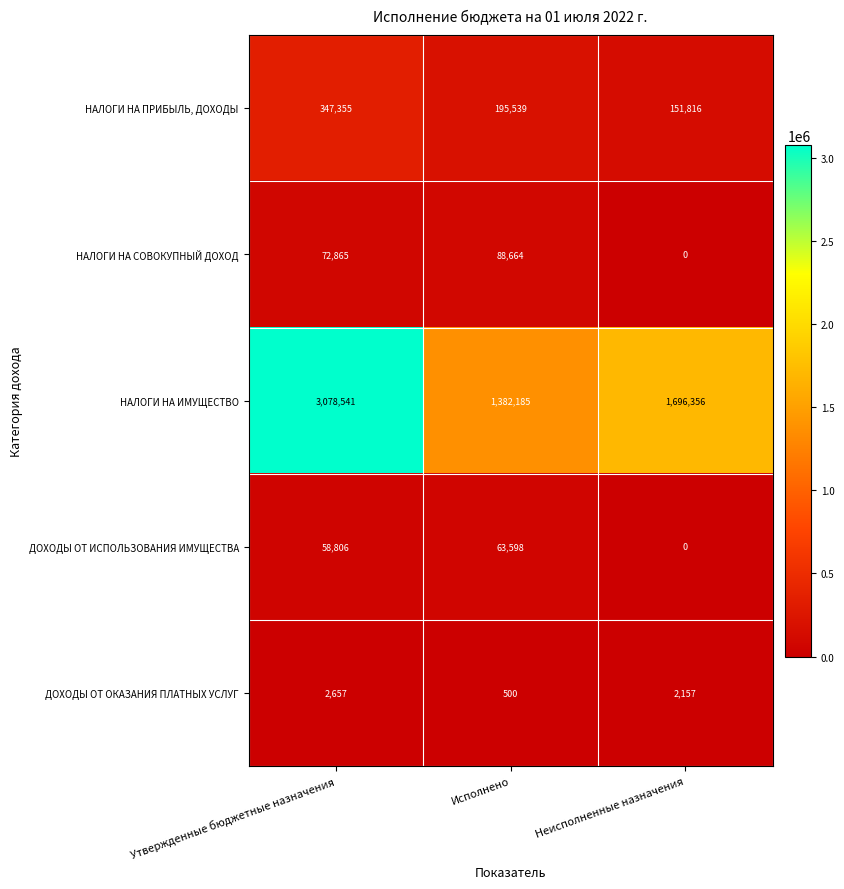

Is it true that ДОХОДЫ ОТ ИСПОЛЬЗОВАНИЯ ИМУЩЕСТВА equals 63598 at Исполнено?

True